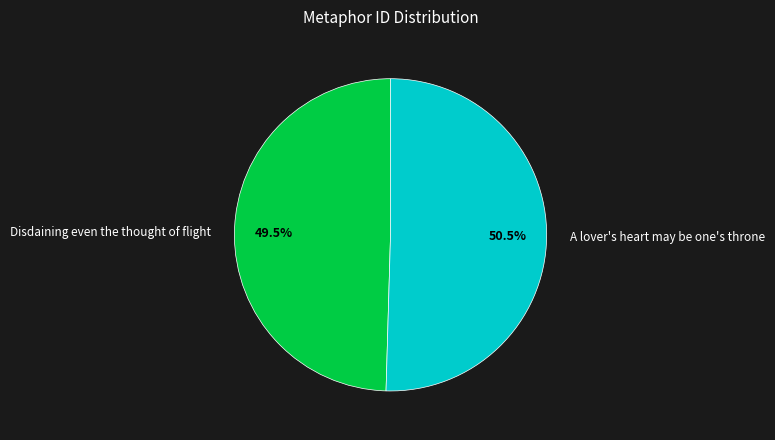

What is the ratio of the value at A lover's heart may be one's throne to the value at Disdaining even the thought of flight?

1.0